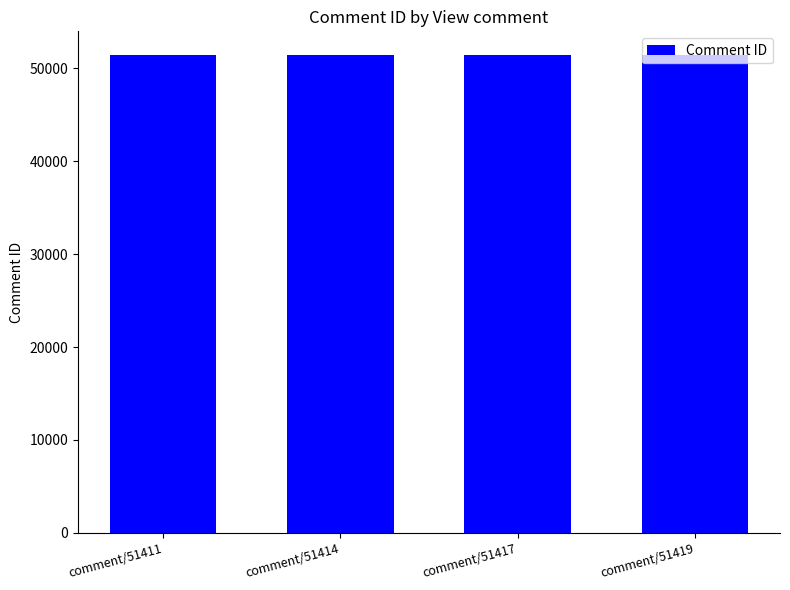

What is the value of the 3rd bar from the left?

51417